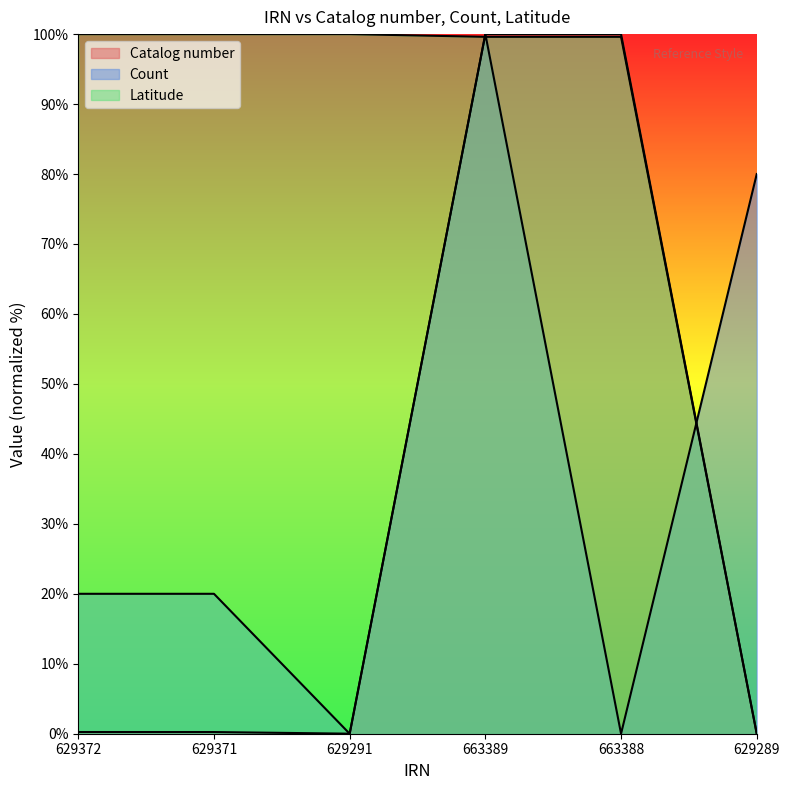

What is the highest value of the Catalog number series?

100.0